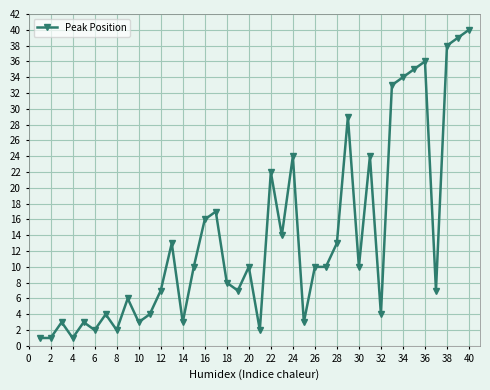

What is the greatest value displayed?

40